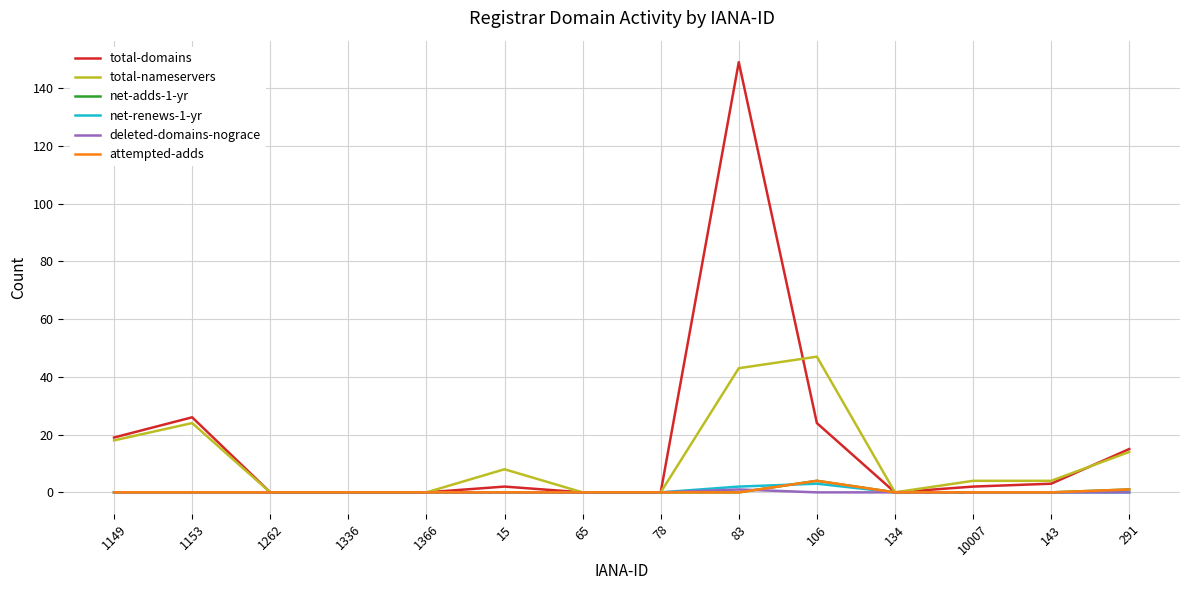

Does the chart have visible grid lines?

Yes